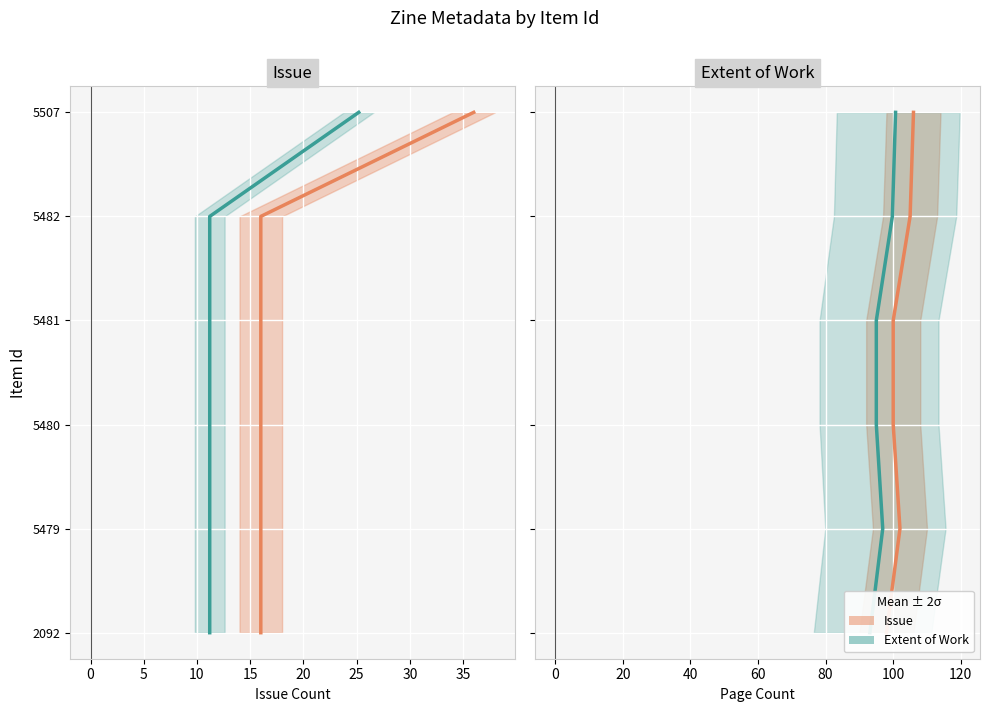

True or false: Extent of Work and Issue cross at least once.

False